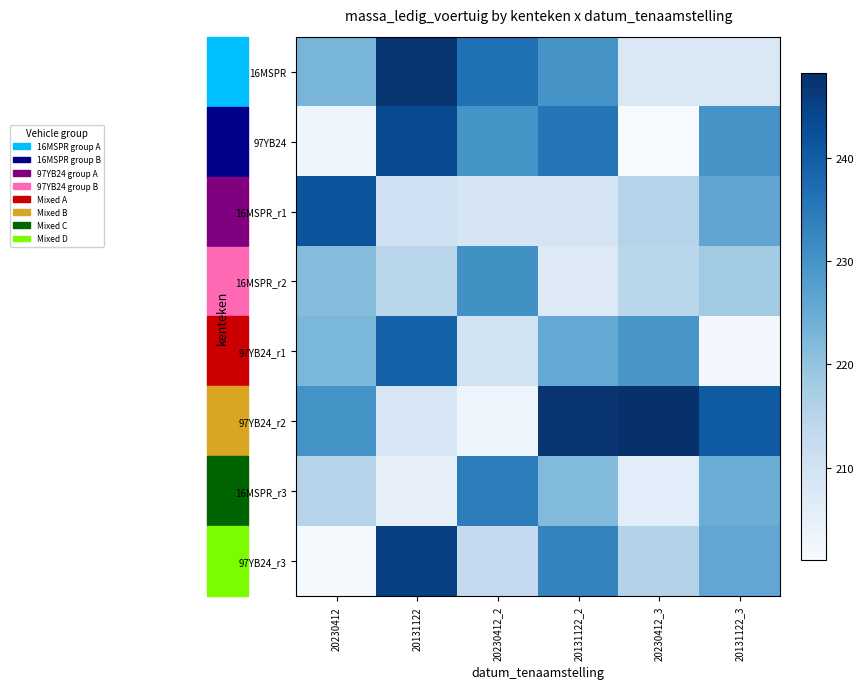

Which series has the largest range (max minus min)?

97YB24_r2